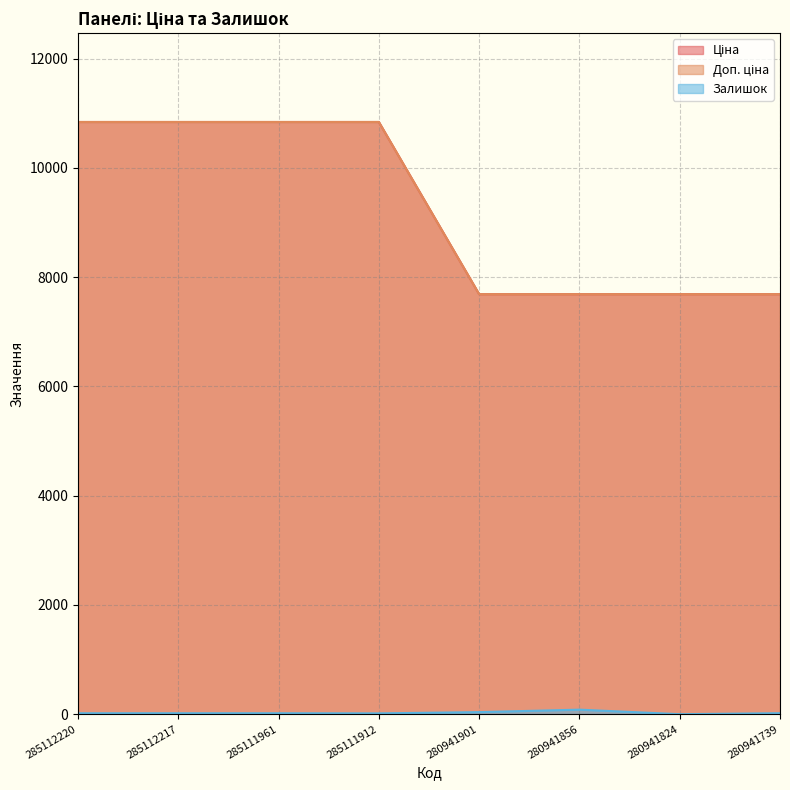

How many values in the Доп. ціна series exceed 10840?

4